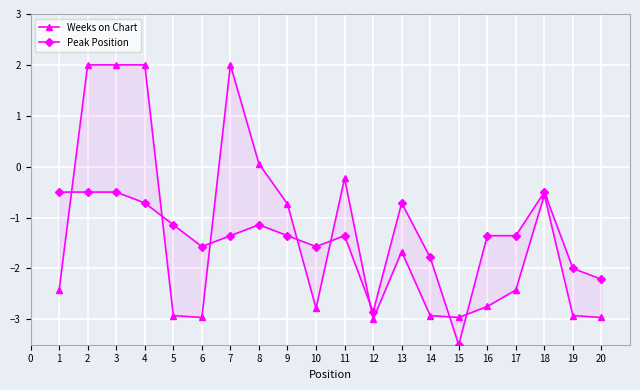

How many times do Weeks on Chart and Peak Position cross each other?

8